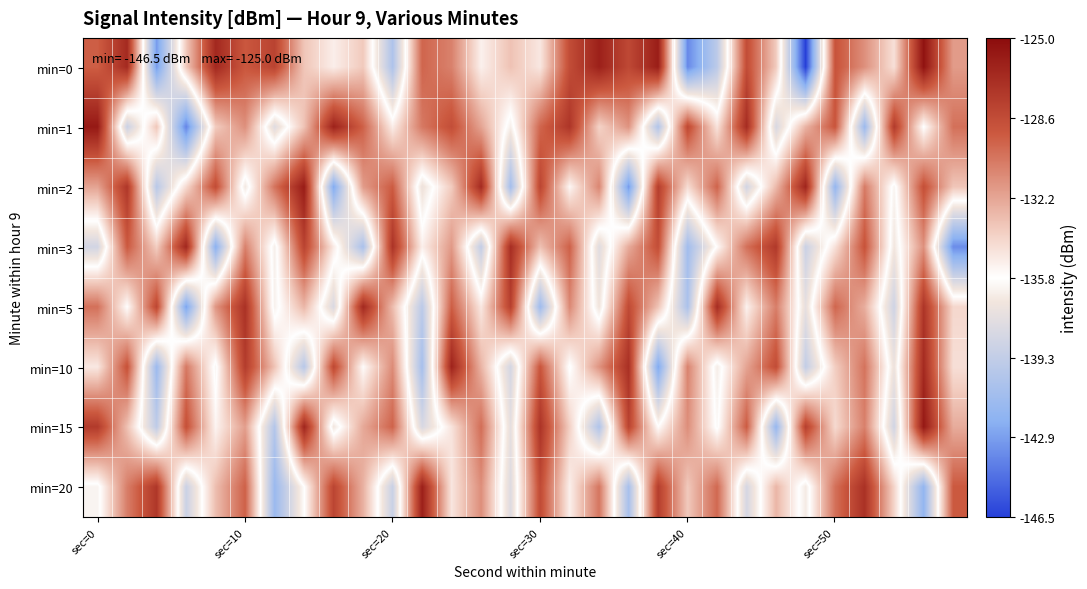

Reading left to right, transcribe all the data shown in this chart.

min=0: -129.5	-126.7	-143.1	-133.6	-126.6	-129.2	-128.1	-133.4	-135.1	-133.5	-140.4	-129.8	-130.8	-135.1	-133.3	-134.8	-128.6	-126.1	-128.4	-126.0	-143.7	-139.7	-128.6	-133.6	-146.5	-129.0	-131.4	-134.5	-125.4	-131.8
min=1: -125.7	-138.9	-133.4	-143.9	-133.6	-131.4	-137.8	-133.3	-126.2	-129.6	-135.0	-130.5	-128.7	-132.1	-136.4	-129.8	-127.3	-133.9	-131.5	-140.2	-128.4	-134.6	-126.8	-138.2	-132.7	-129.1	-141.3	-127.6	-135.8	-130.2
min=2: -132.1	-127.4	-139.8	-134.2	-128.6	-136.7	-130.3	-125.9	-142.5	-131.8	-129.4	-137.1	-133.6	-126.7	-140.9	-128.2	-135.4	-131.0	-143.1	-127.8	-134.3	-129.7	-138.5	-132.9	-126.4	-141.7	-130.6	-136.2	-128.8	-133.4
min=3: -138.5	-129.3	-133.7	-126.5	-142.1	-130.8	-136.4	-128.1	-134.9	-140.6	-127.2	-135.1	-131.7	-139.3	-126.9	-133.2	-129.6	-137.8	-132.4	-128.7	-141.0	-135.6	-130.2	-127.5	-138.9	-134.5	-129.0	-136.8	-131.4	-143.6
min=5: -130.2	-135.7	-128.3	-142.8	-131.6	-127.1	-136.3	-132.8	-138.1	-126.6	-133.0	-139.7	-129.5	-134.8	-127.9	-141.2	-131.1	-136.9	-128.5	-133.3	-140.5	-126.8	-135.2	-130.7	-137.4	-129.8	-132.5	-138.7	-127.3	-134.1
min=10: -134.8	-128.9	-141.3	-130.5	-136.1	-127.7	-133.3	-139.9	-128.4	-135.6	-131.2	-140.8	-126.3	-132.7	-138.4	-129.1	-135.9	-131.5	-127.0	-142.6	-130.9	-136.5	-132.1	-128.6	-139.3	-133.7	-130.3	-137.1	-126.7	-134.4
min=15: -127.6	-133.2	-139.5	-128.8	-135.3	-131.9	-140.1	-126.4	-136.8	-132.3	-129.7	-138.2	-134.6	-130.1	-137.5	-127.2	-133.8	-140.3	-128.1	-135.7	-131.3	-136.0	-129.4	-141.6	-127.9	-134.2	-130.8	-138.6	-125.7	-132.4
min=20: -136.2	-130.7	-127.4	-138.9	-133.1	-129.6	-141.4	-135.8	-128.2	-132.6	-139.0	-126.1	-134.7	-131.3	-137.9	-128.5	-135.1	-130.4	-140.7	-127.8	-133.5	-129.9	-138.3	-132.8	-136.6	-130.2	-127.1	-134.0	-141.8	-129.3